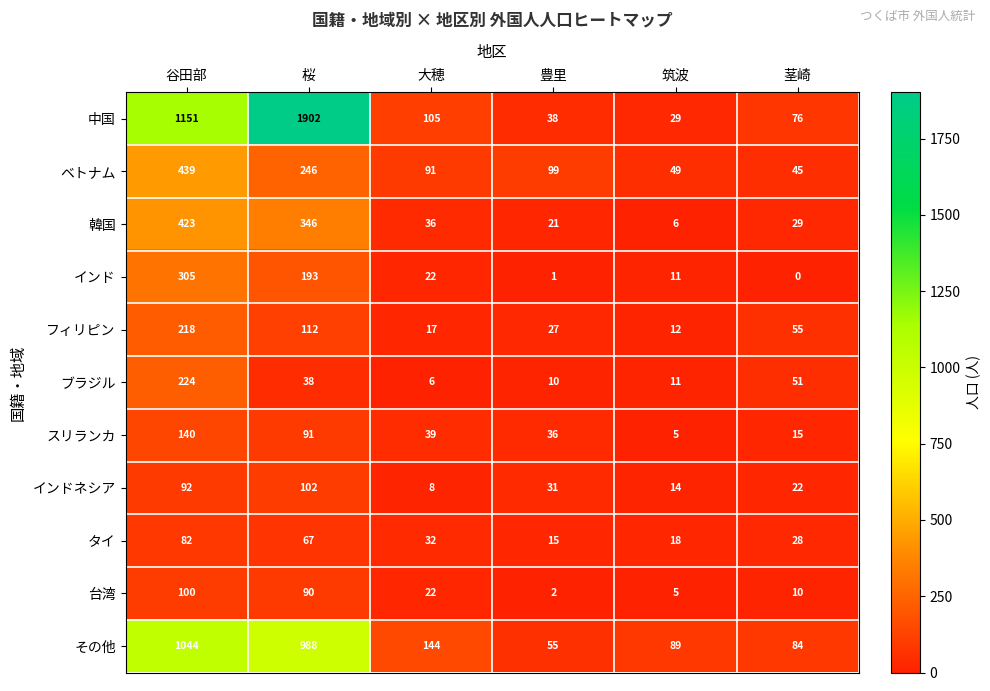

The 中国 series shows 38 at 豊里. True or false?

True